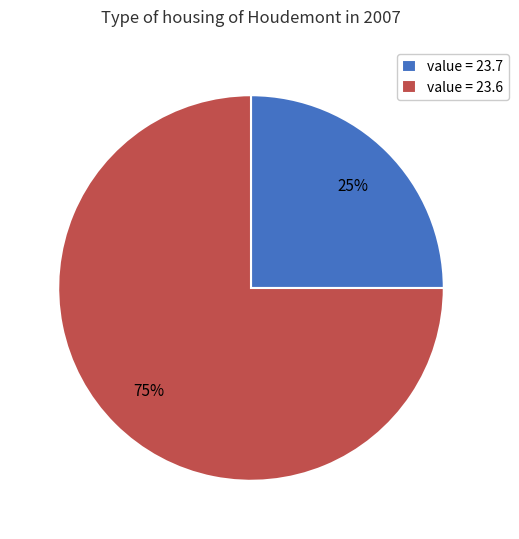

How many slices are in this pie chart?

2